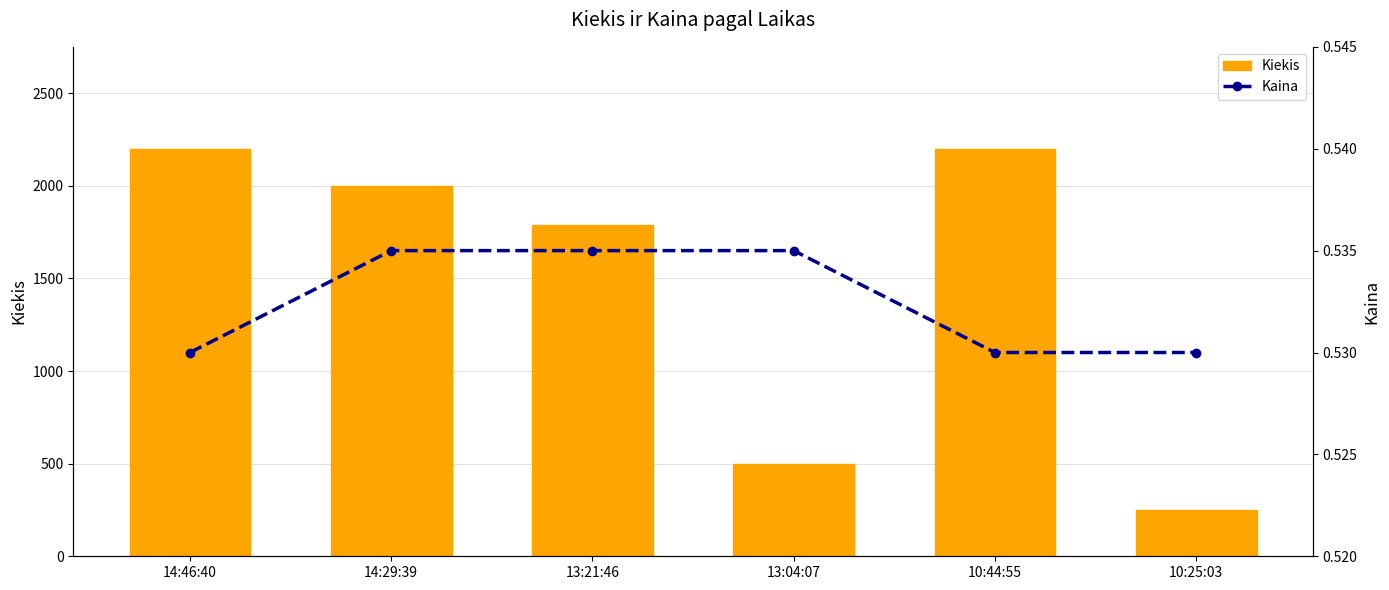

What is the value of the Kiekis bar at the 1st from the left?

2200.0